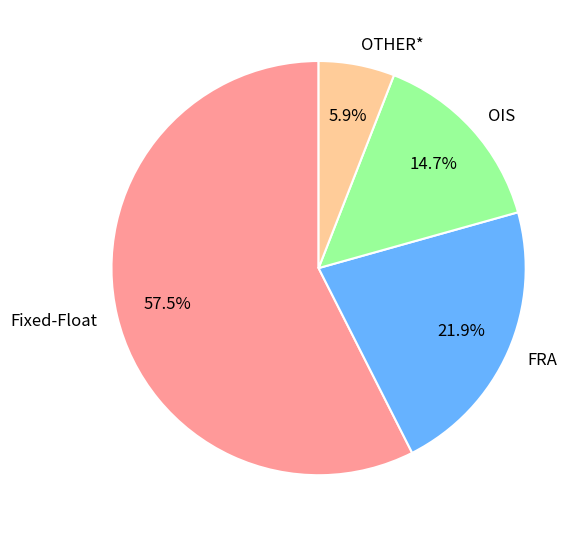

To the nearest percent, what is the combined percentage of OIS and OTHER*?

21%